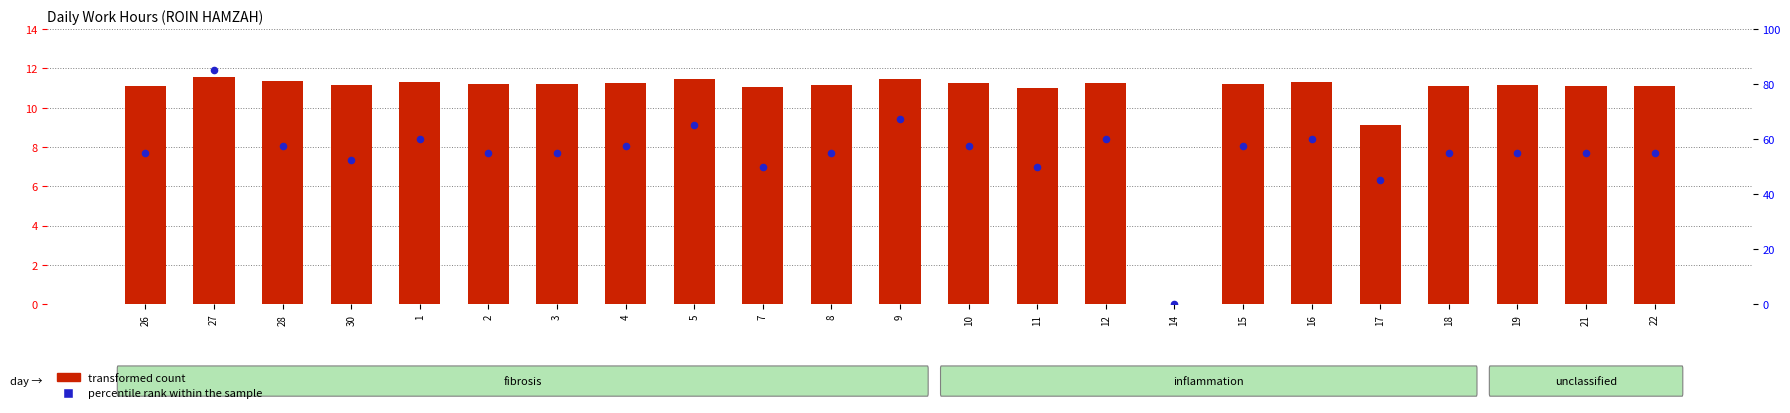

Which series has the largest total across all categories?

percentile rank within the sample